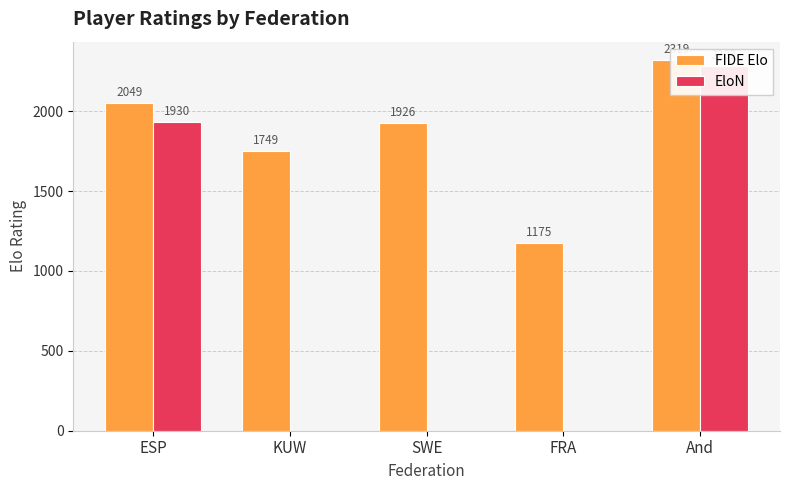

Where is EloN nearest to the value 1141?

ESP